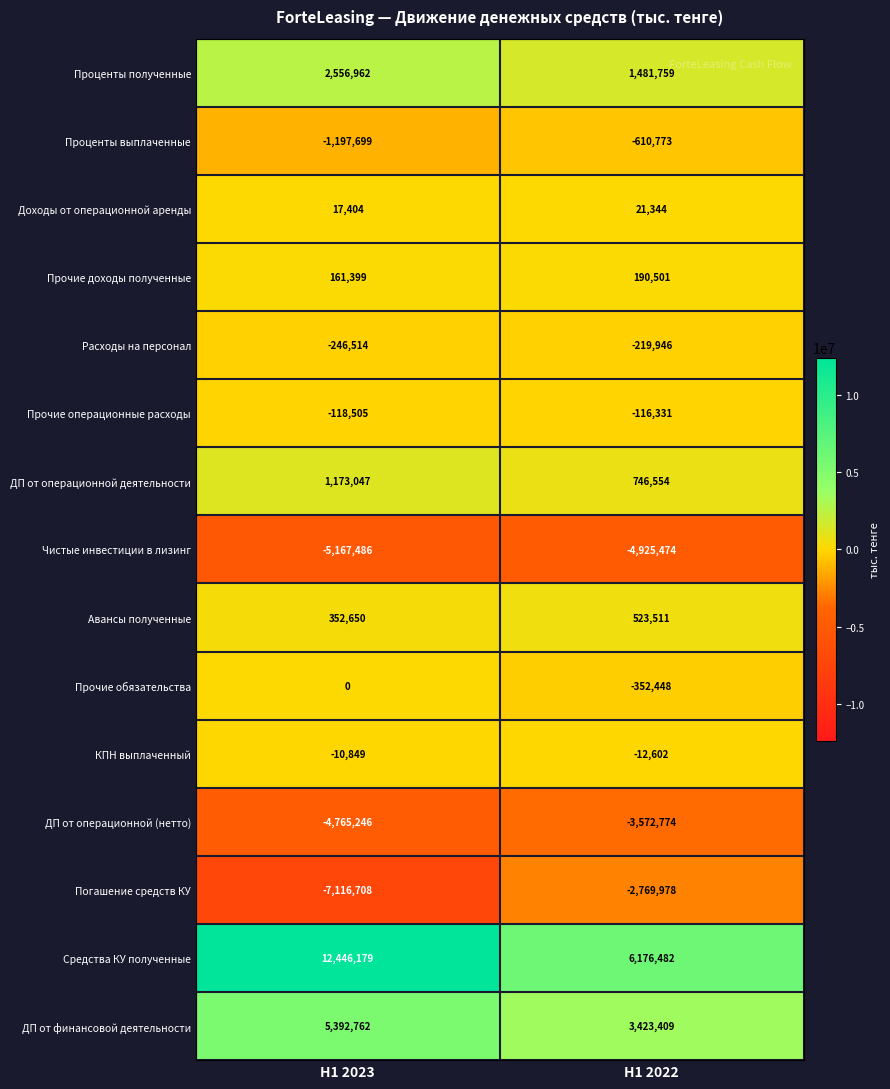

What is the spread (max minus min) of values at H1 2022?

11101956